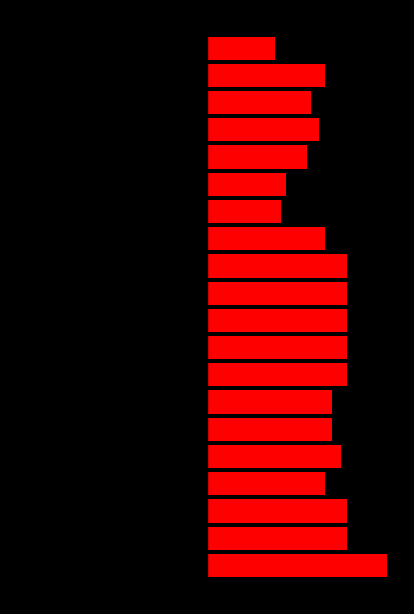

How many groups of bars are there?

20